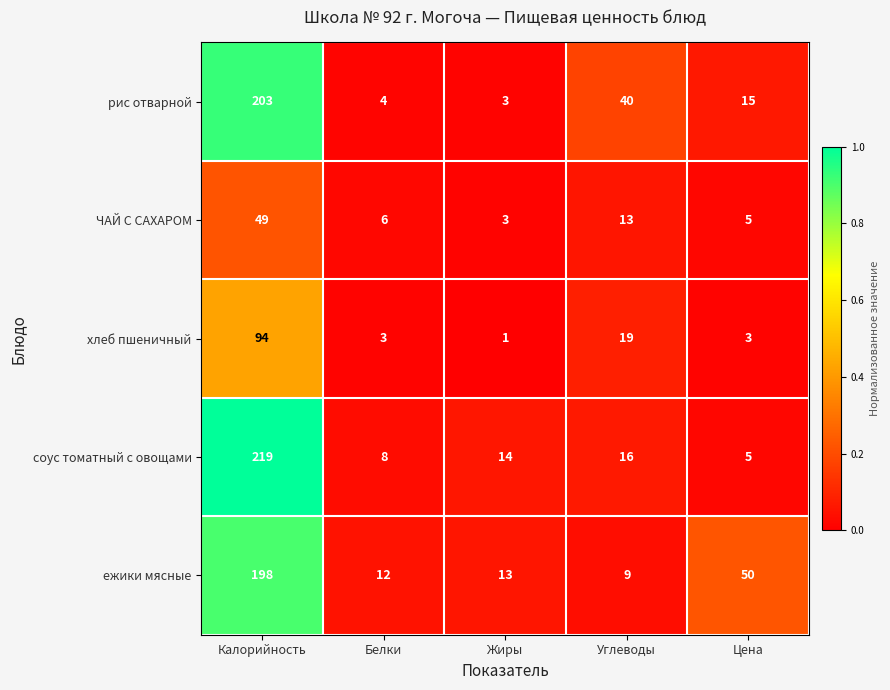

Is the value of ЧАЙ С САХАРОМ at Жиры greater than the value of соус томатный с овощами at Цена?

No